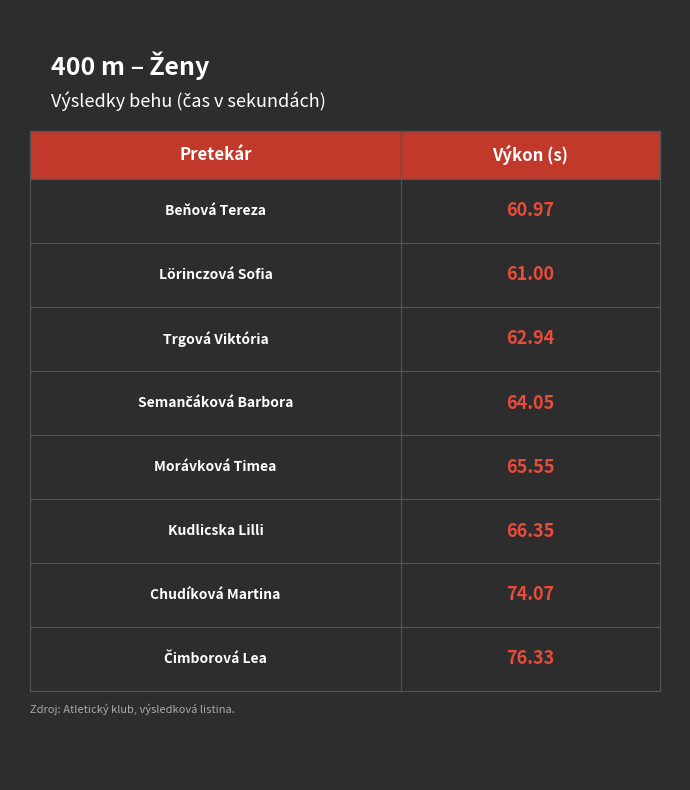

Approximately how many times larger is the value at Lörinczová Sofia compared to Chudíková Martina?

0.8